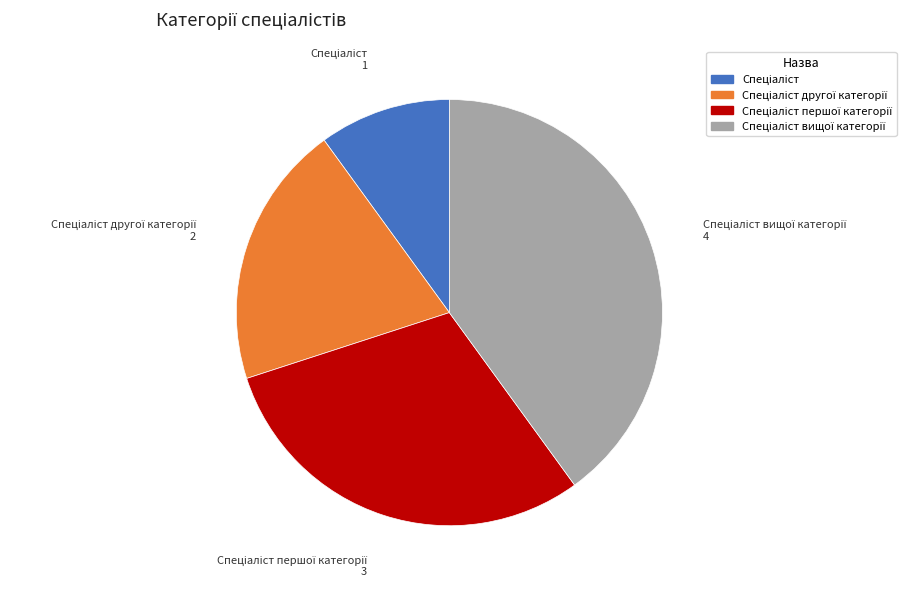

Does any single category account for the majority?

No